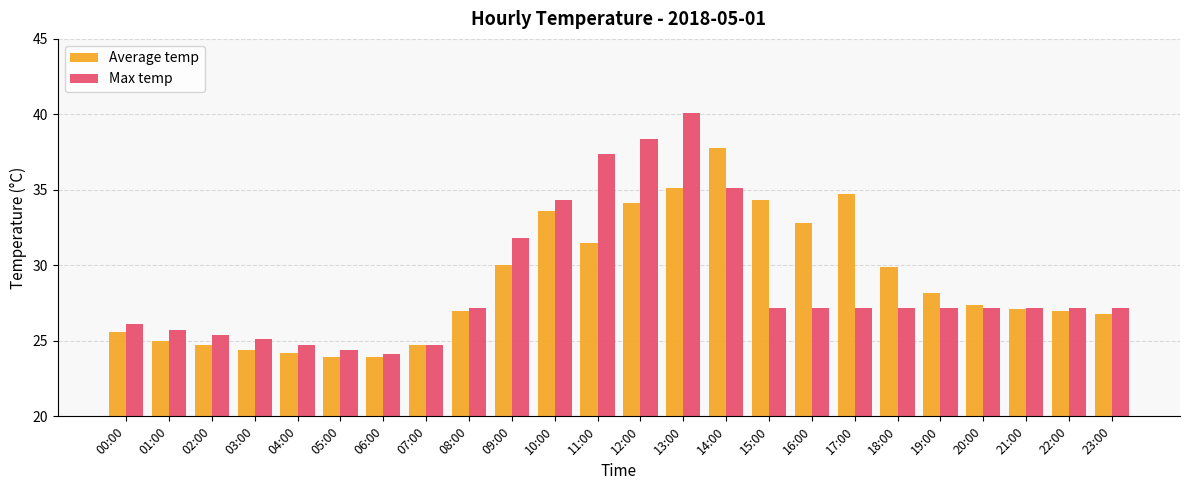

What is the highest value of the Average temp series?

37.8